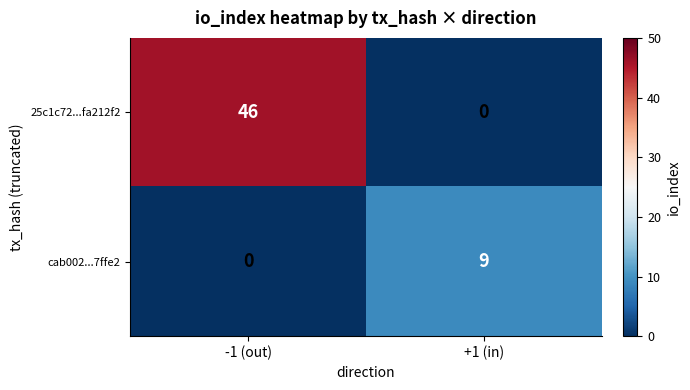

Reading left to right, what are all the values shown in this chart?

25c1c72...fa212f2: -1 (out)=46	+1 (in)=0
cab002...7ffe2: -1 (out)=0	+1 (in)=9